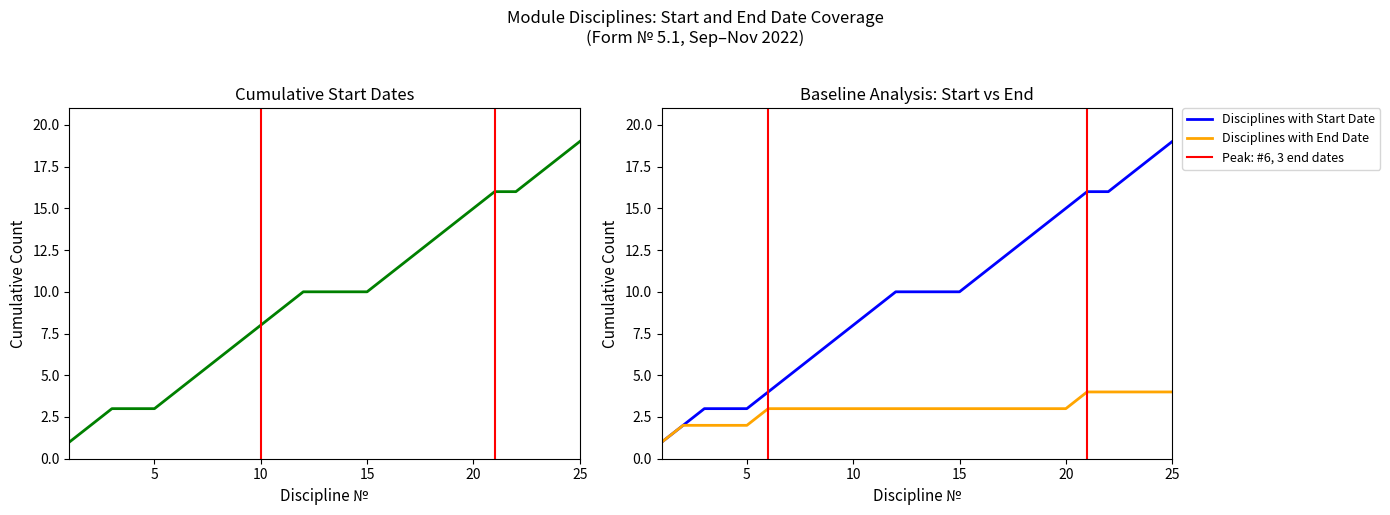

What are all the series names shown in the legend?

Disciplines with Start Date, Disciplines with End Date